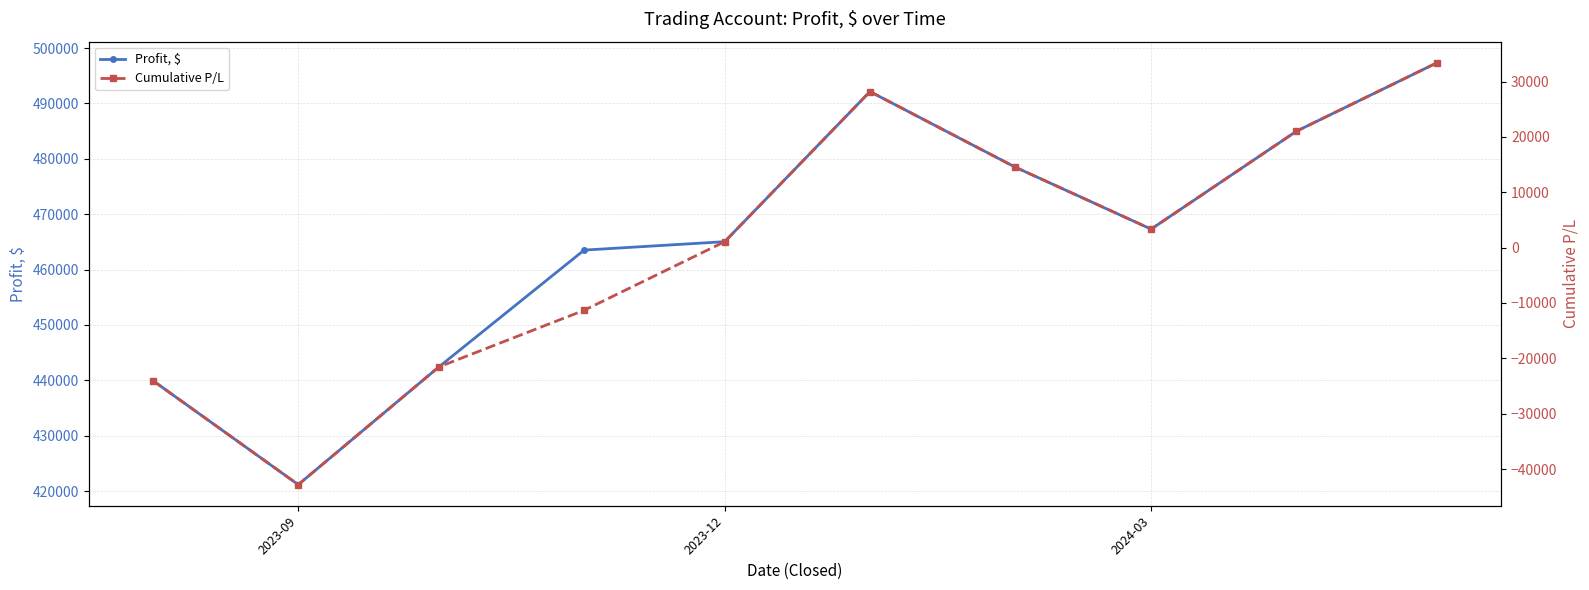

At which category does Profit, $ reach its first local valley?

2023-09